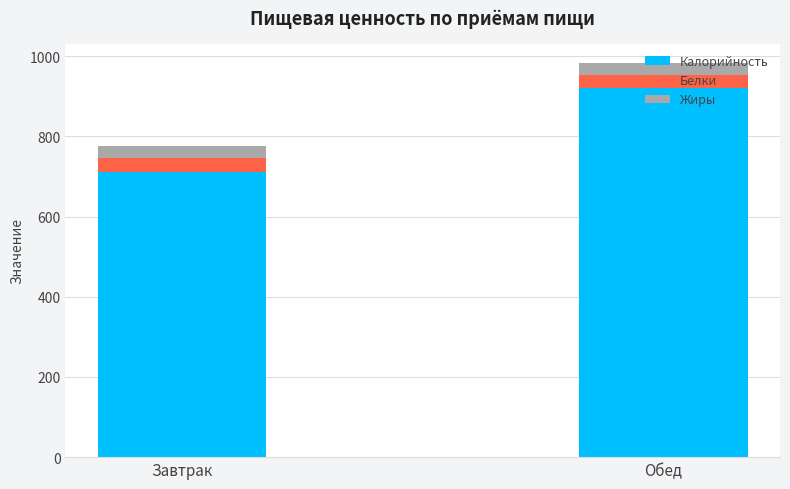

What is the total value across all series at Завтрак?

775.7